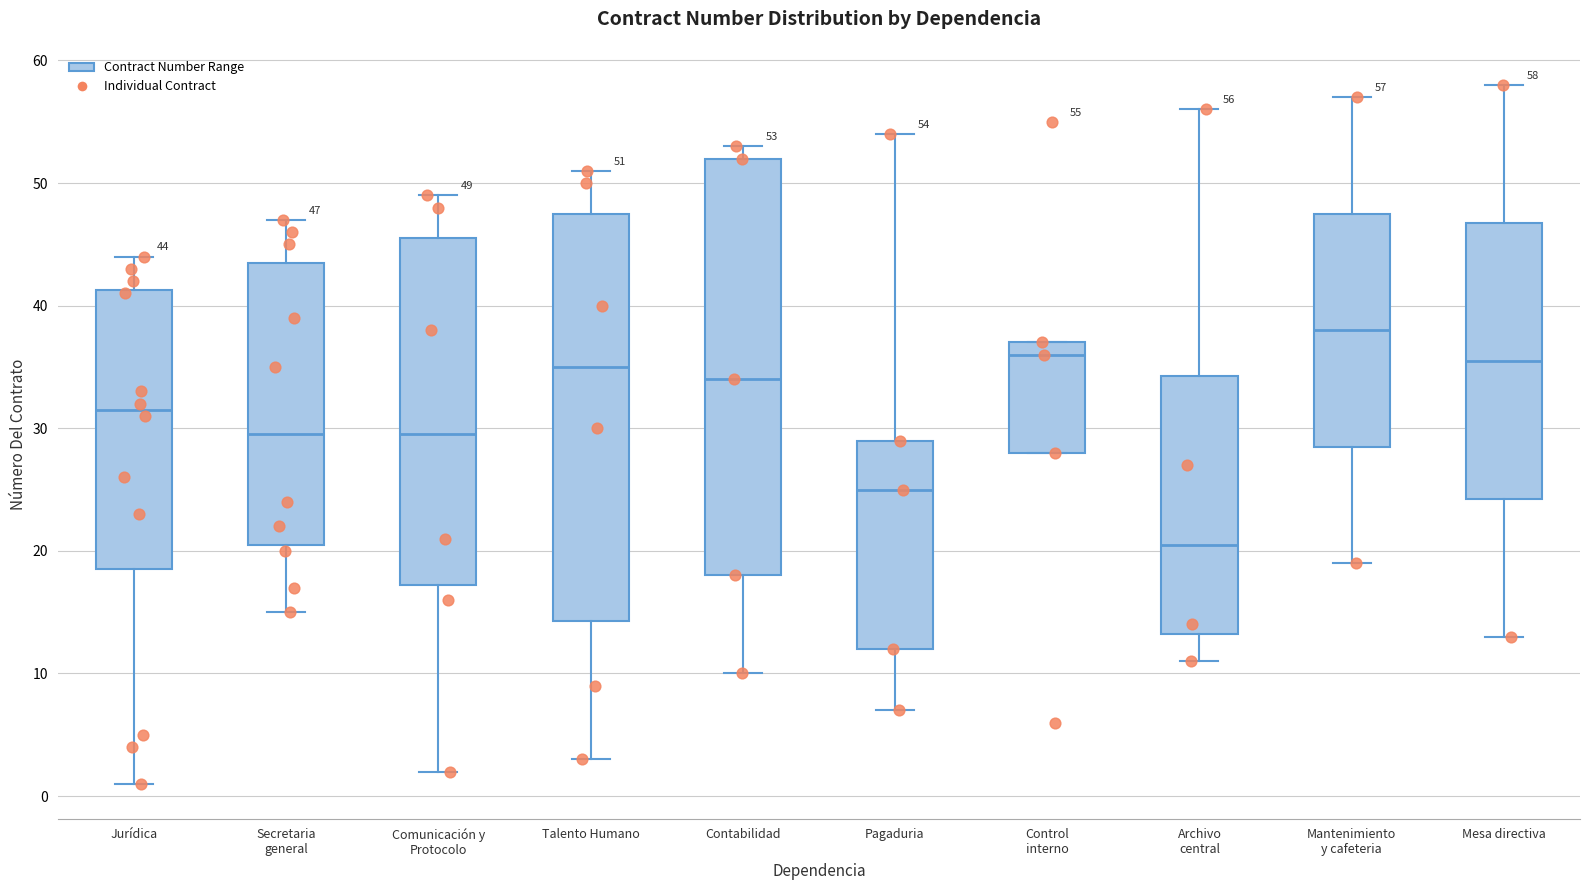

Which box's median line is the highest?

Mantenimiento y cafeteria